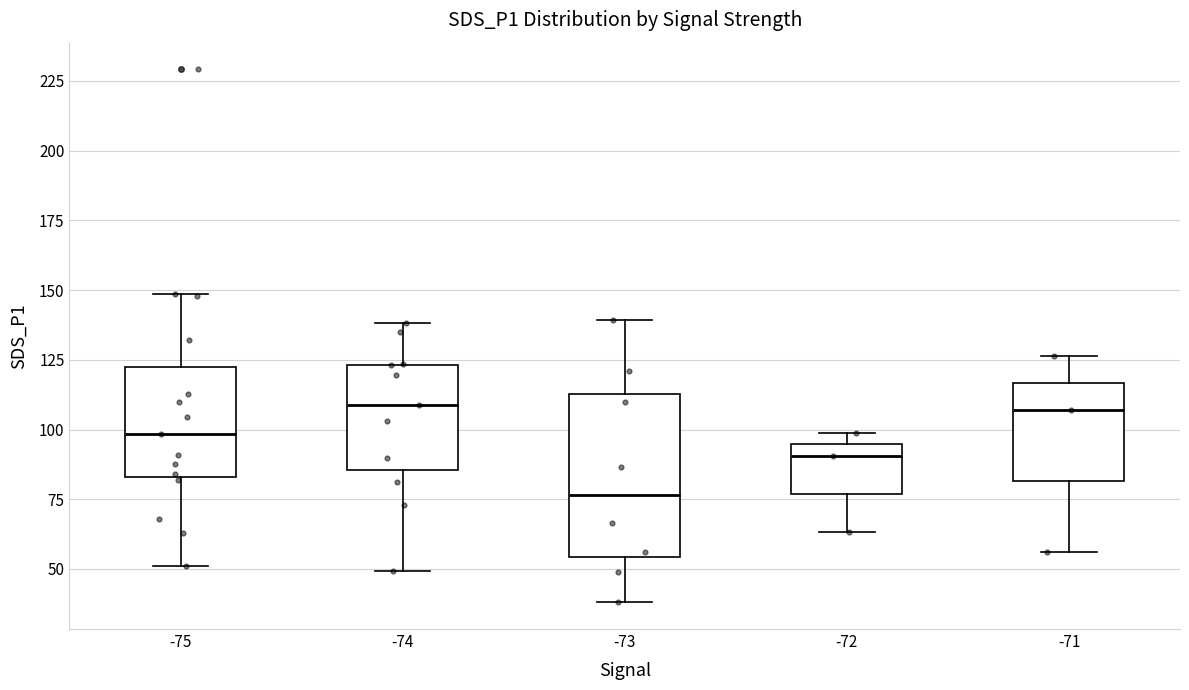

Reading left to right, read every box against the y-axis: the position of its median line, the range the box covers, and the ends of its whiskers. The values are not printed on the chart, so give them approximately, as read against the axis.

-75: median 100, box 85 to 125, whiskers 50 to 150
-74: median 110, box 85 to 125, whiskers 50 to 140
-73: median 75, box 55 to 115, whiskers 40 to 140
-72: median 90, box 75 to 95, whiskers 65 to 100
-71: median 105, box 80 to 115, whiskers 55 to 125